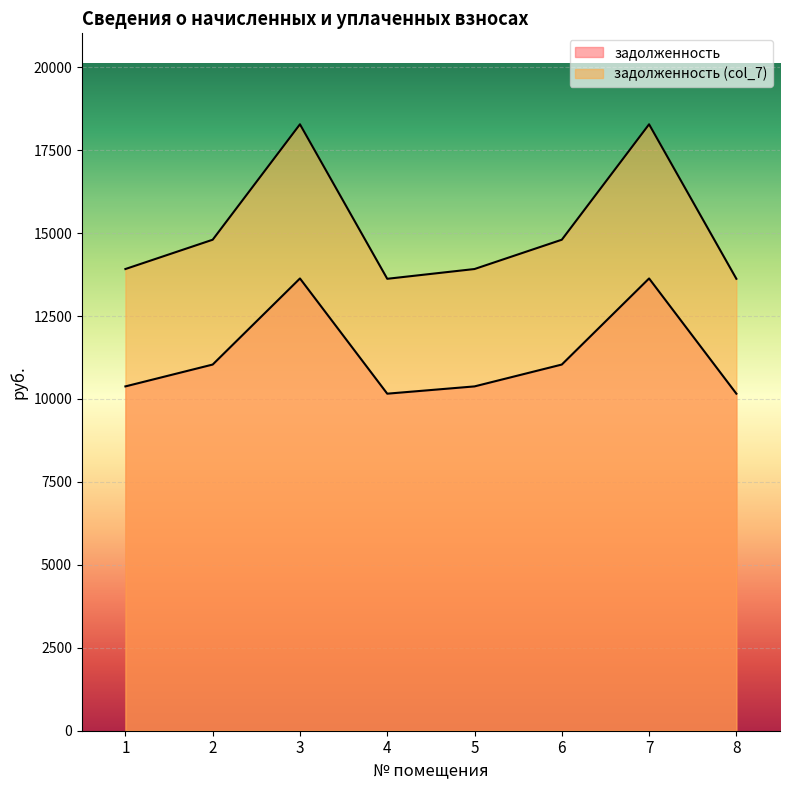

At which label does задолженность reach its peak?

3